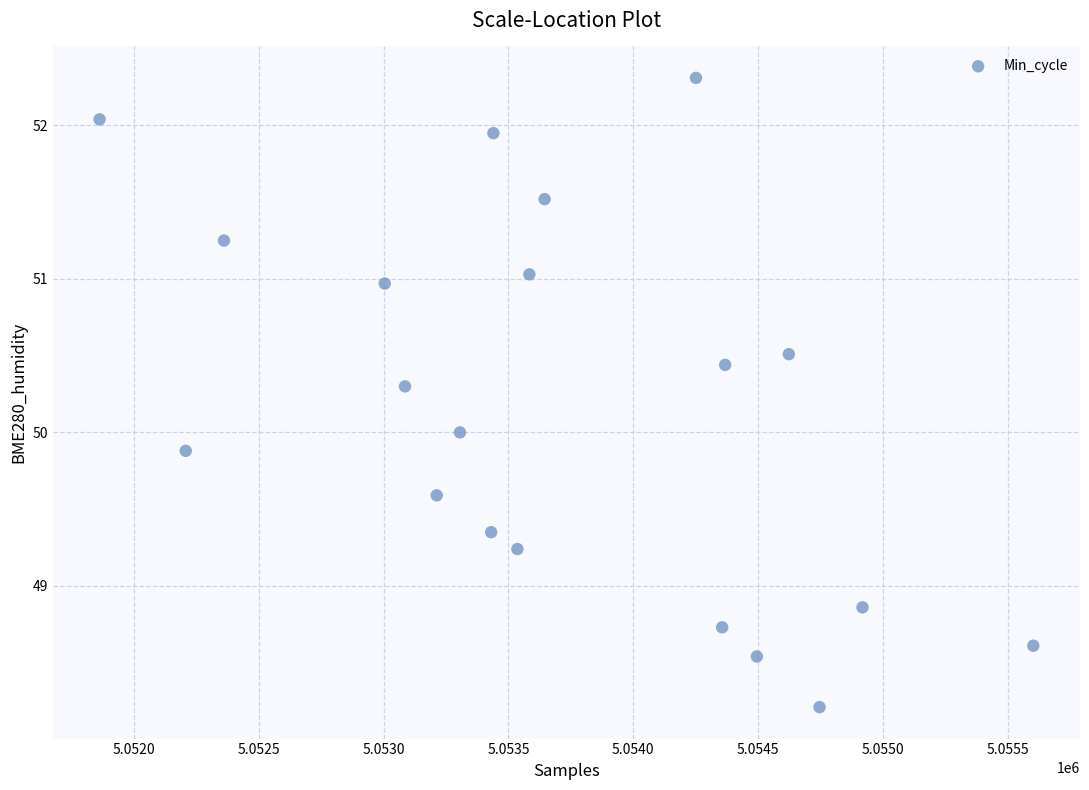

What is the range of X values (max minus min)?

3739.0